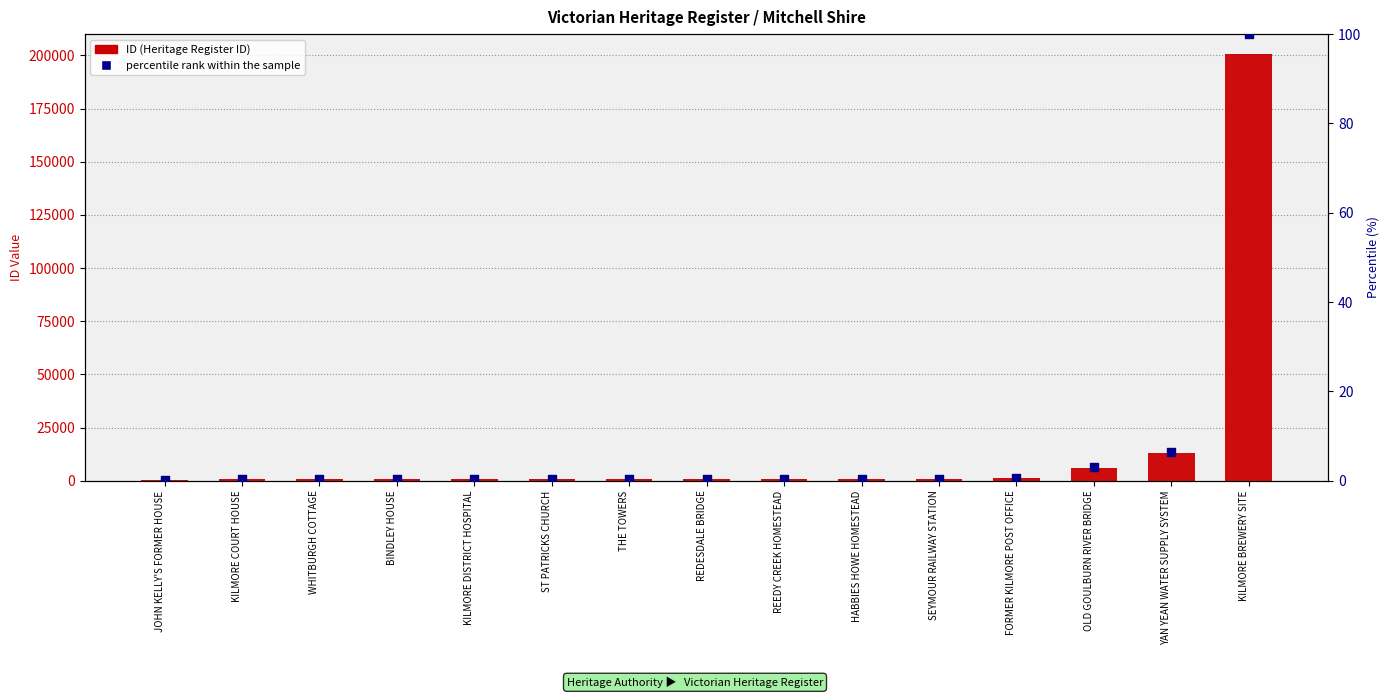

At which category is the sum across all series the highest?

KILMORE BREWERY SITE